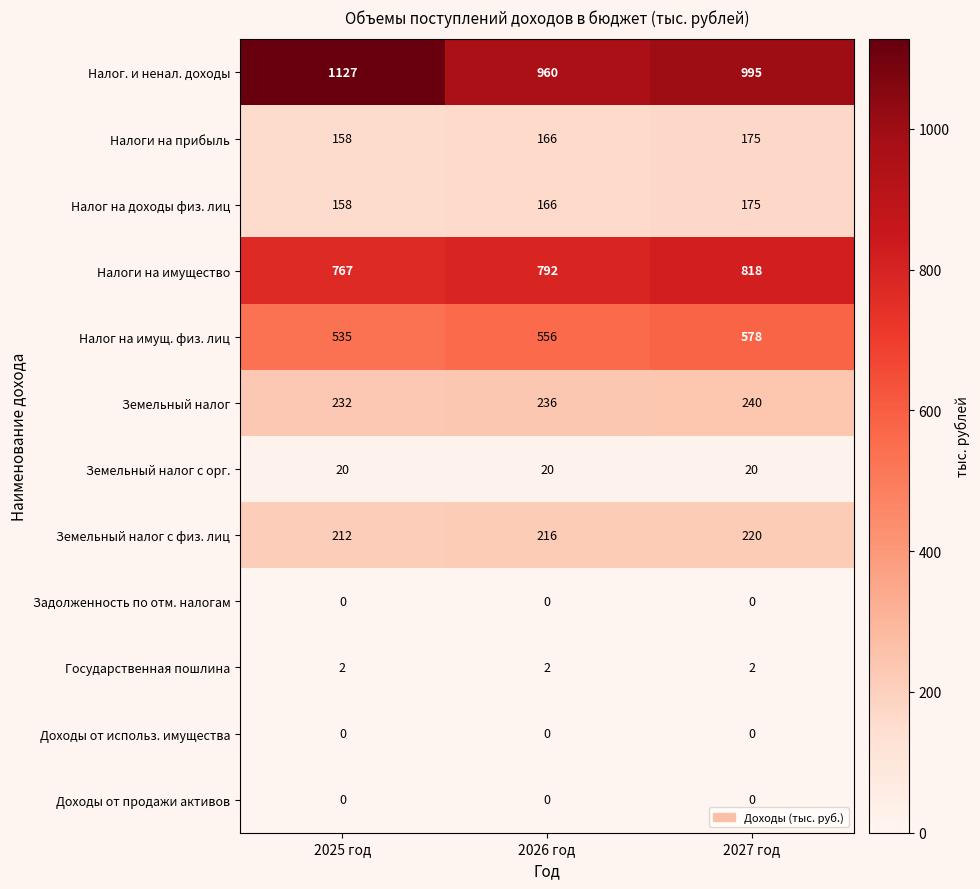

Which category has the highest value across all series?

2025 год